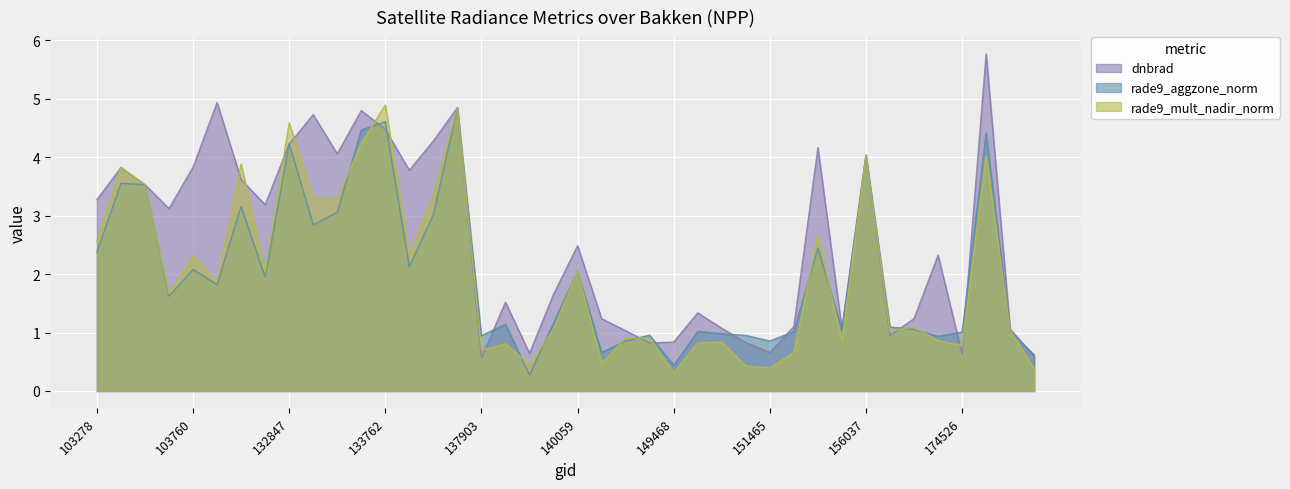

Which series ends up on top after the final intersection of rade9_mult_nadir_norm and dnbrad?

dnbrad